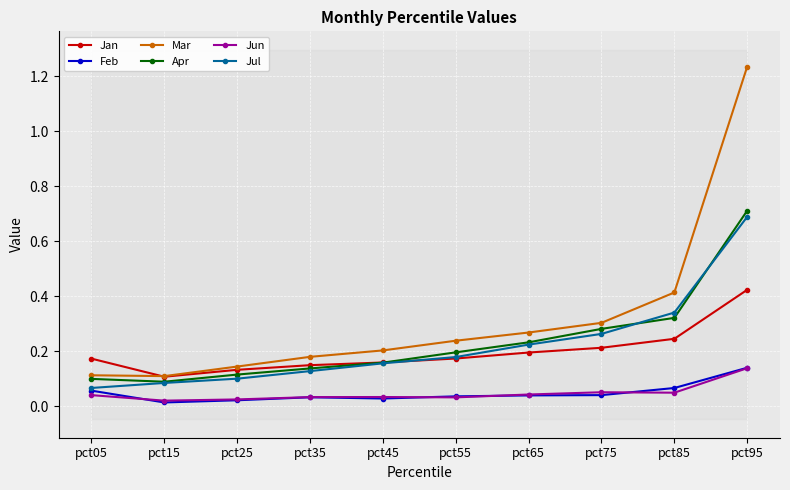

What is the spread (max minus min) of values at pct65?

0.2